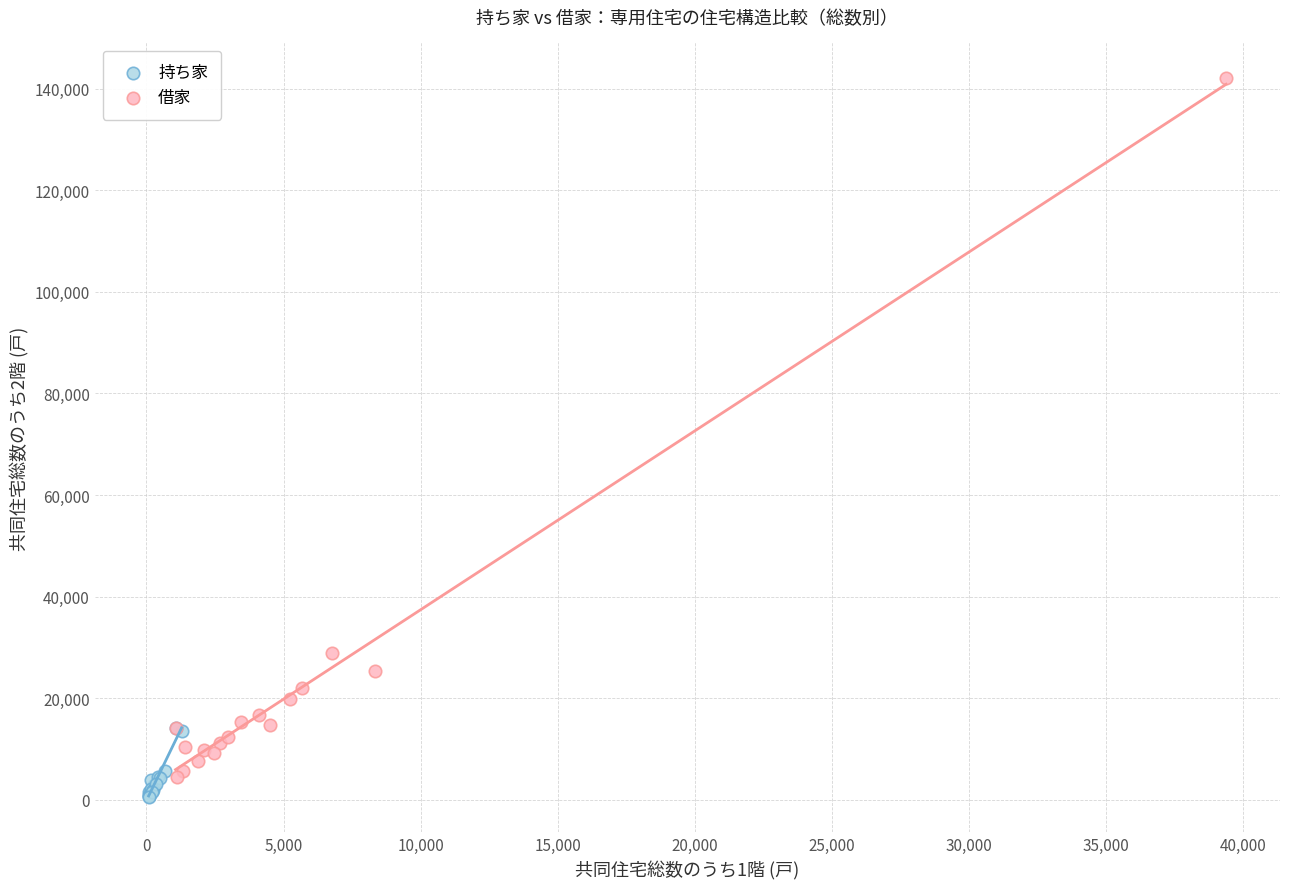

What are all the series names shown in the legend?

持ち家, 借家